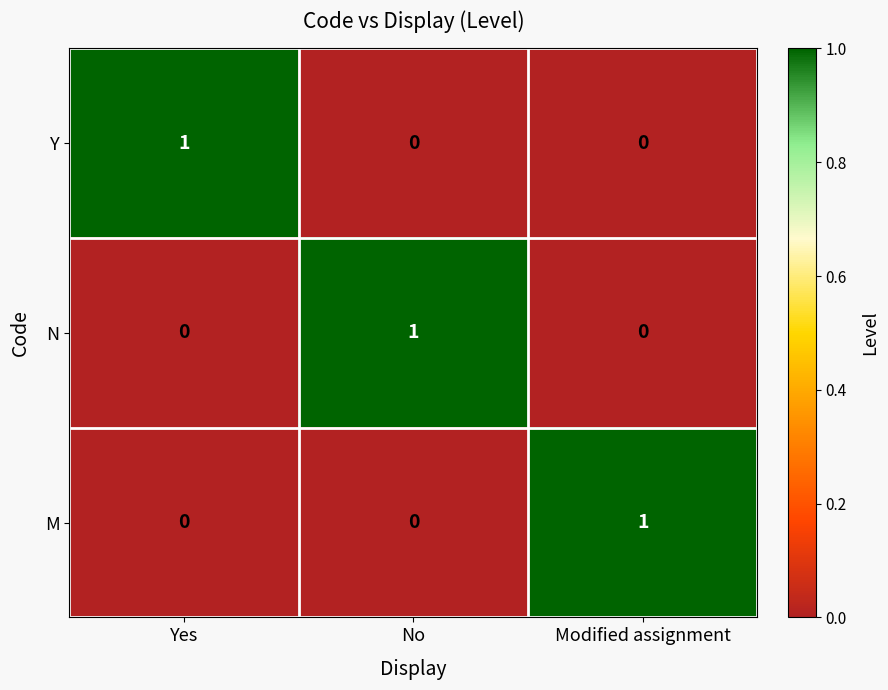

The value of M at No is 0. True or false?

True